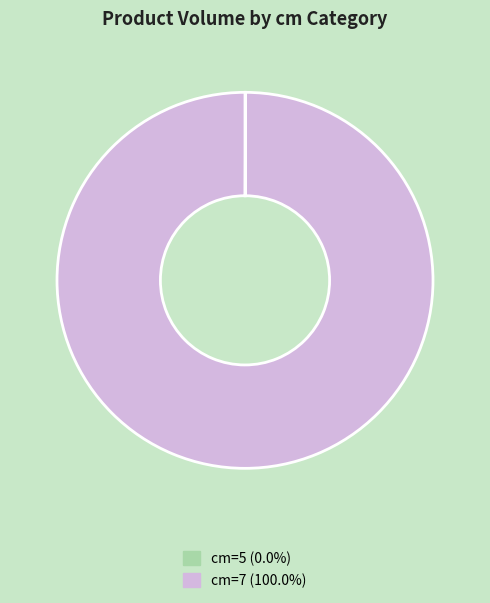

Is there any slice that represents more than half of the pie?

Yes